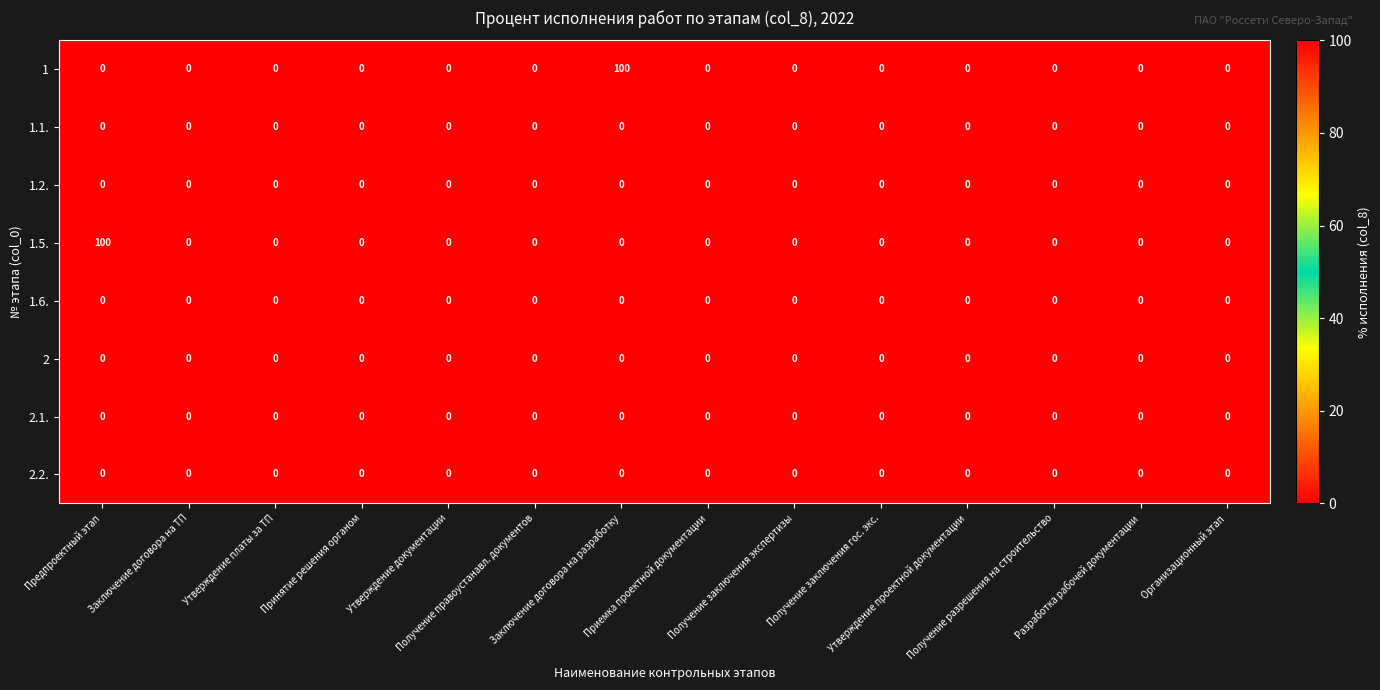

What is the difference between the maximum and minimum values in the 1.5. series?

100